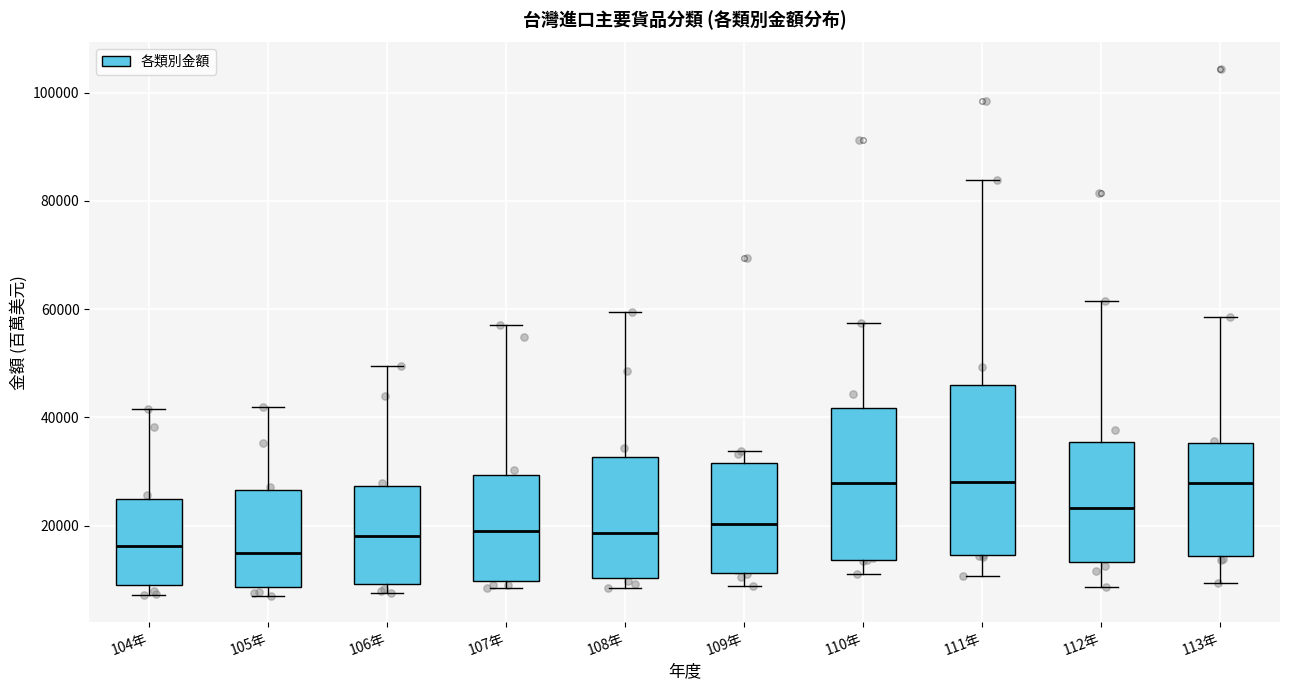

Reading left to right, read every box against the y-axis: the position of its median line, the range the box covers, and the ends of its whiskers. The values are not printed on the chart, so give them approximately, as read against the axis.

104年: median 16000, box 8000 to 26000, whiskers 8000 (just below the box's lower edge) to 42000
105年: median 14000, box 8000 to 26000, whiskers 8000 (just below the box's lower edge) to 42000
106年: median 18000, box 10000 to 28000, whiskers 8000 to 50000
107年: median 20000, box 10000 to 30000, whiskers 8000 to 58000
108年: median 18000, box 10000 to 32000, whiskers 8000 to 60000
109年: median 20000, box 12000 to 32000, whiskers 8000 to 34000
110年: median 28000, box 14000 to 42000, whiskers 12000 to 58000
111年: median 28000, box 14000 to 46000, whiskers 10000 to 84000
112年: median 24000, box 14000 to 36000, whiskers 8000 to 62000
113年: median 28000, box 14000 to 36000, whiskers 10000 to 58000